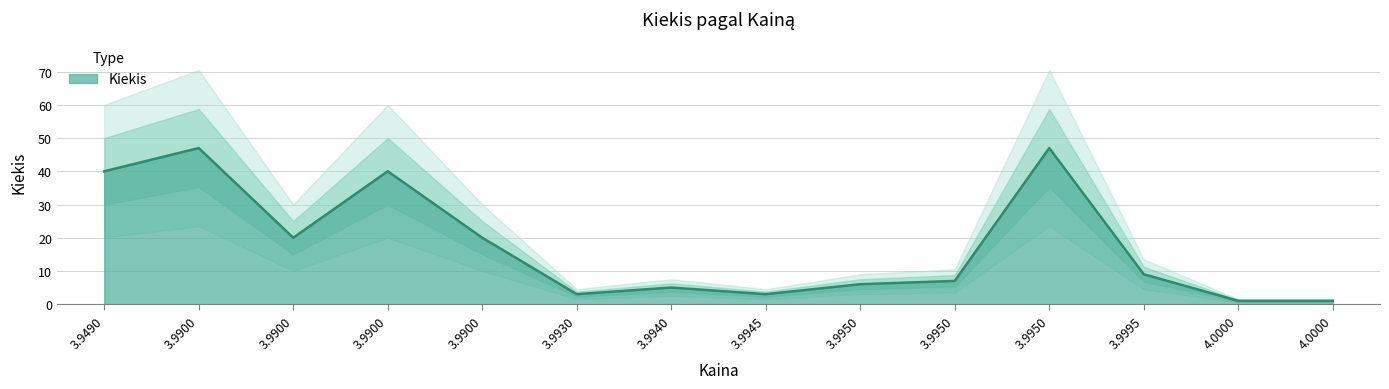

At which label is the value closest to 24?

3.99